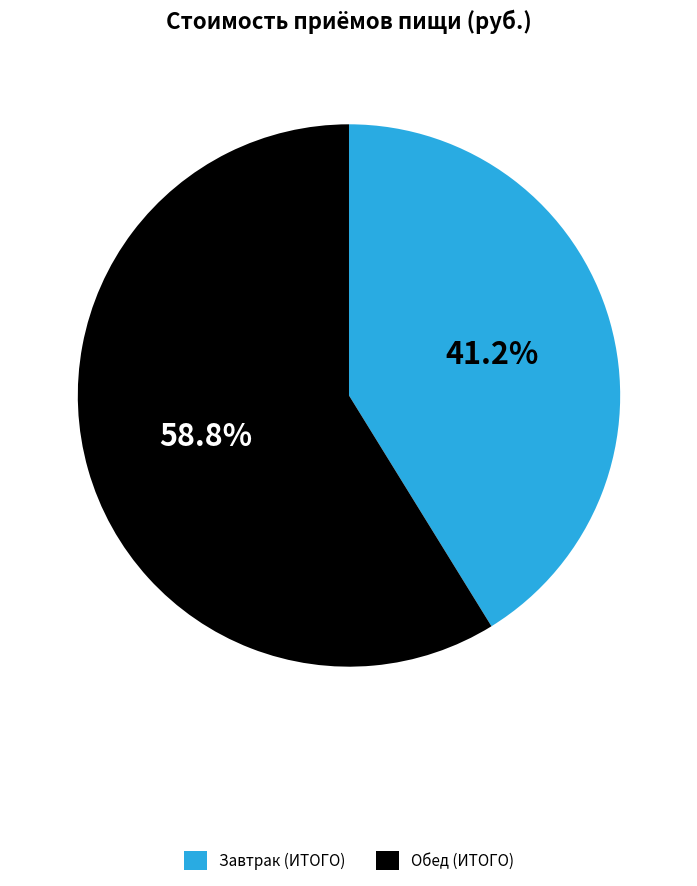

What is the ratio of the value at Завтрак (ИТОГО) to the value at Обед (ИТОГО)?

0.7